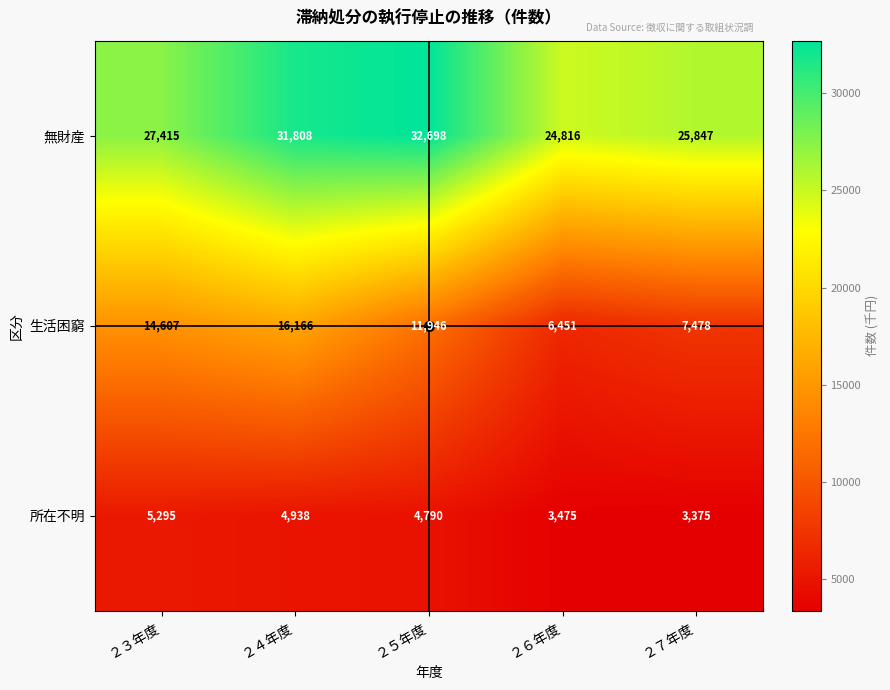

What is the difference between the highest and lowest values at ２５年度?

27908